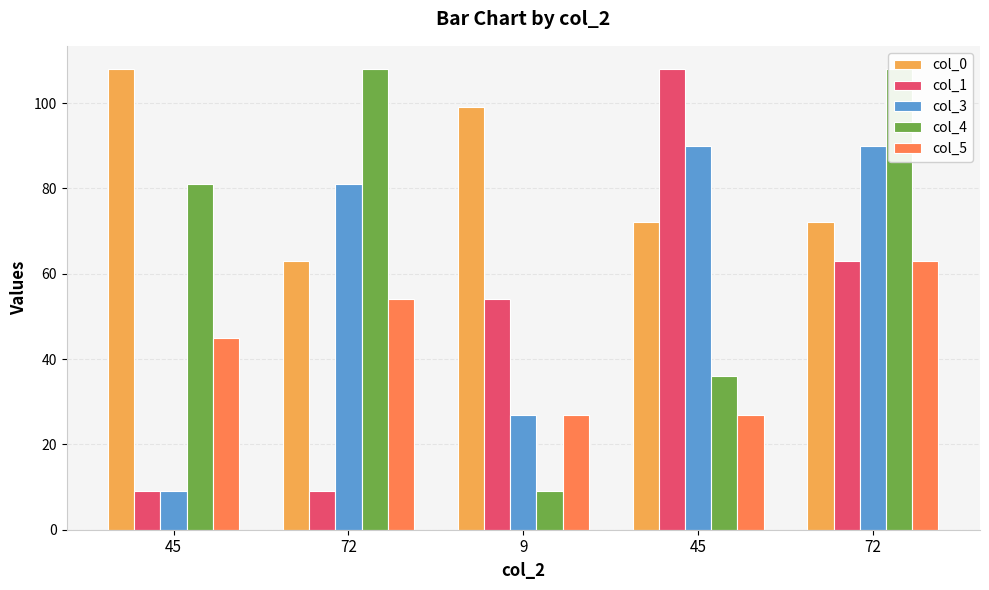

How many bars are there in total?

25